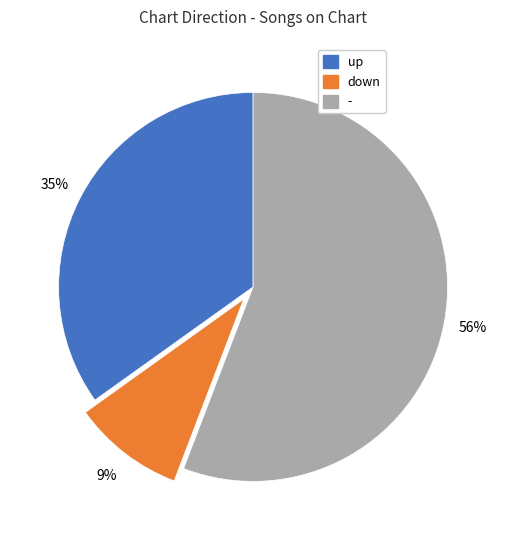

Rank the categories by value from lowest to highest.

down, up, -